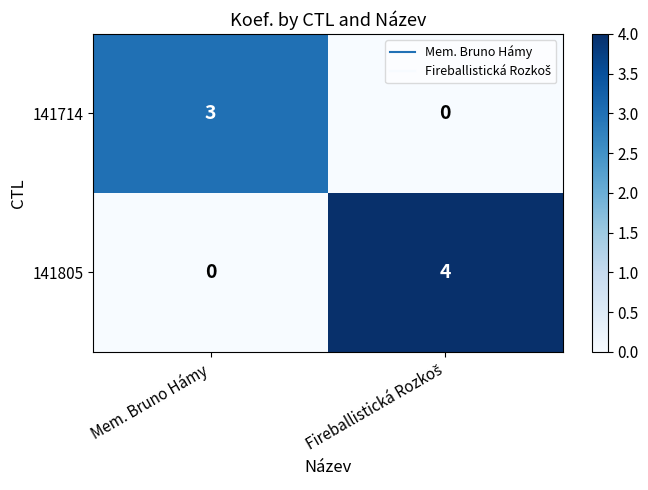

Which series has the largest total across all categories?

141805